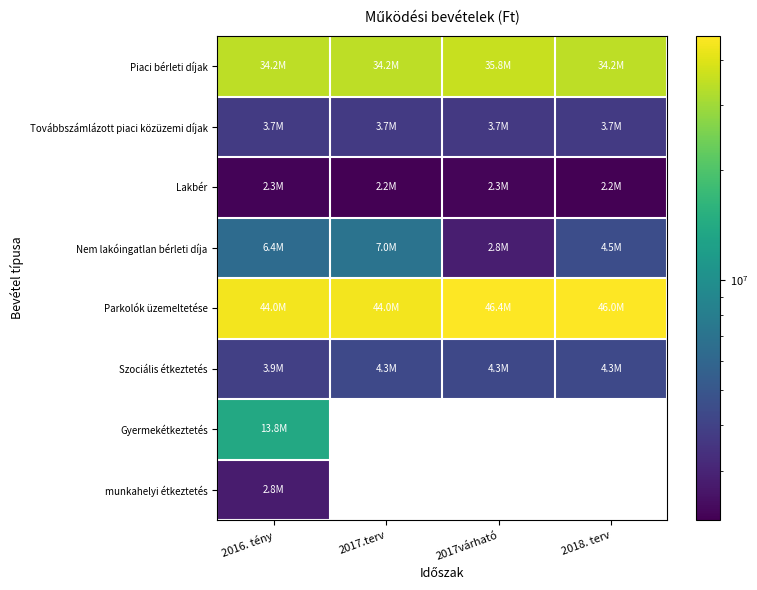

Where is Piaci bérleti díjak nearest to the value 34990411?

2017.terv